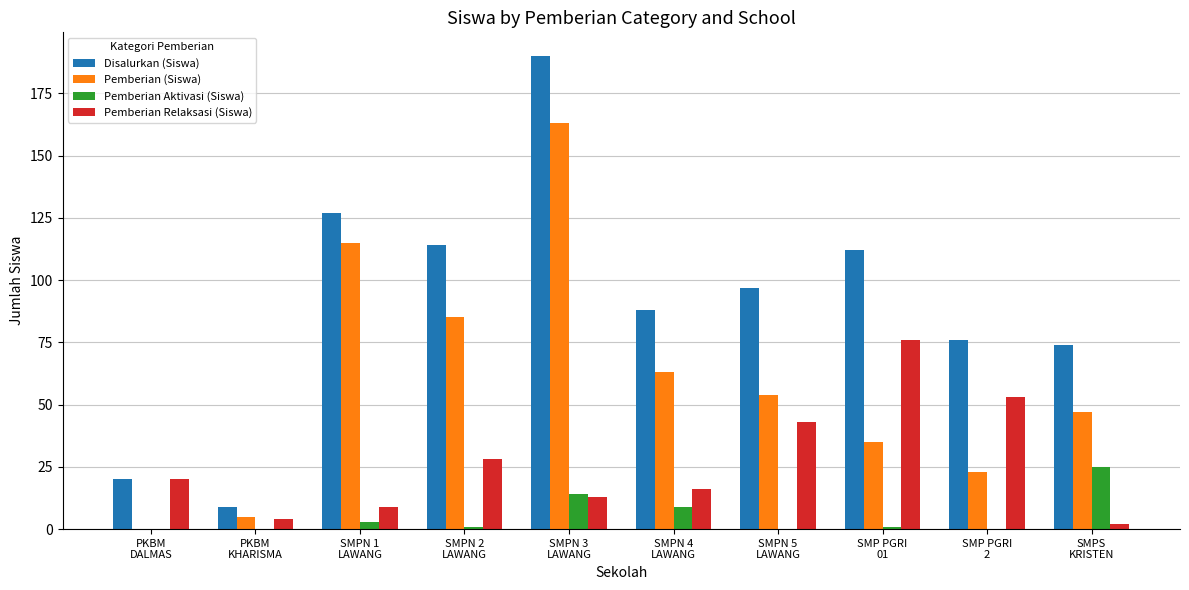

Which series has the largest total across all categories?

Disalurkan (Siswa)